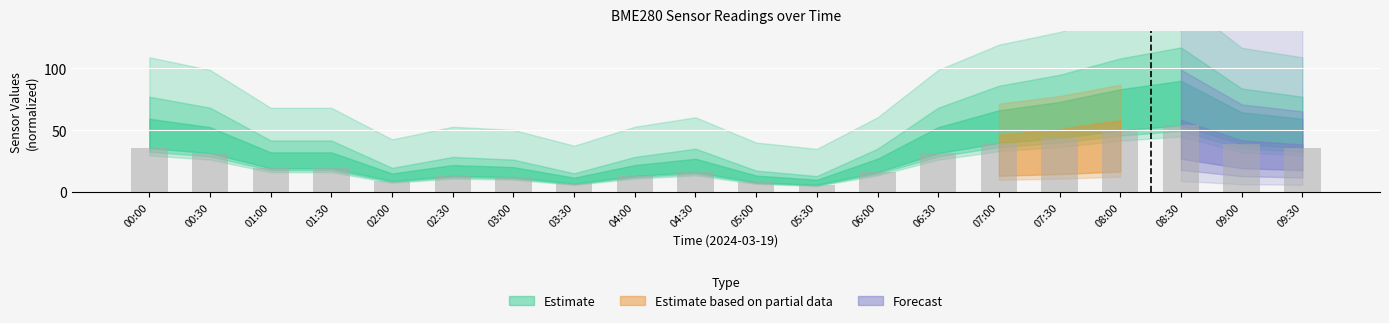

Which has a higher value, 07:00 or 00:00?

07:00